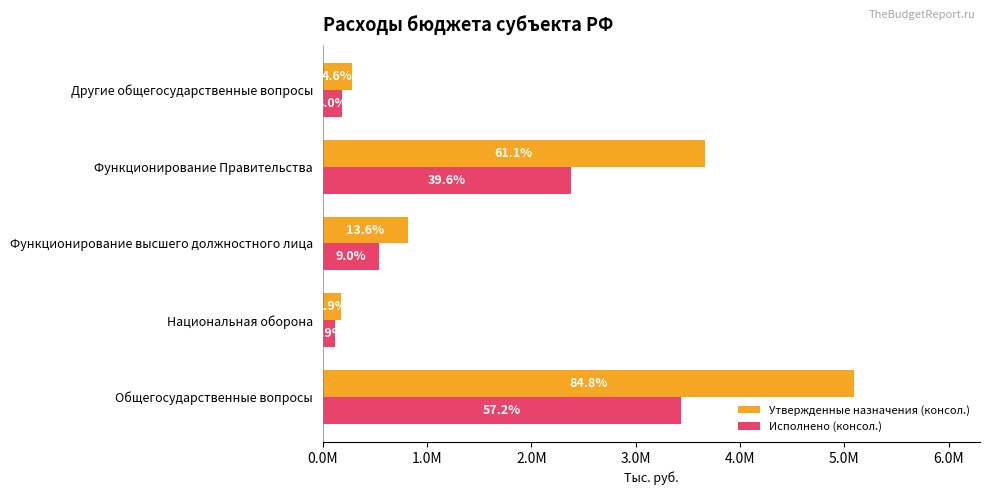

Which series has the largest total across all categories?

Утвержденные назначения (консол.)